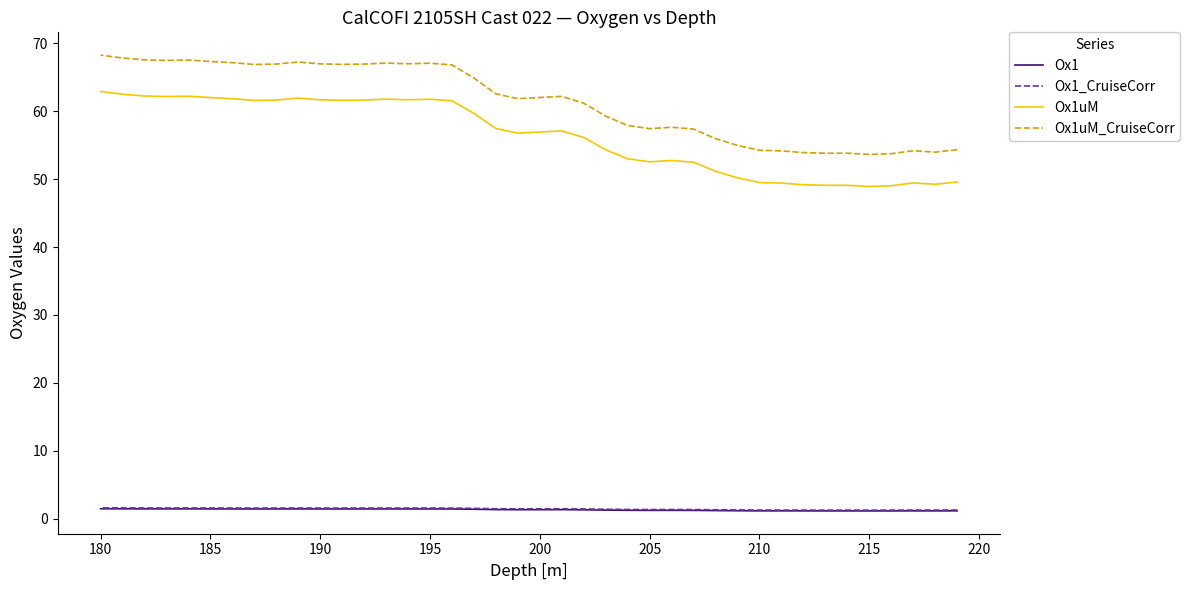

Is the value of Ox1 at 29 greater than the value of Ox1_CruiseCorr at 25?

No